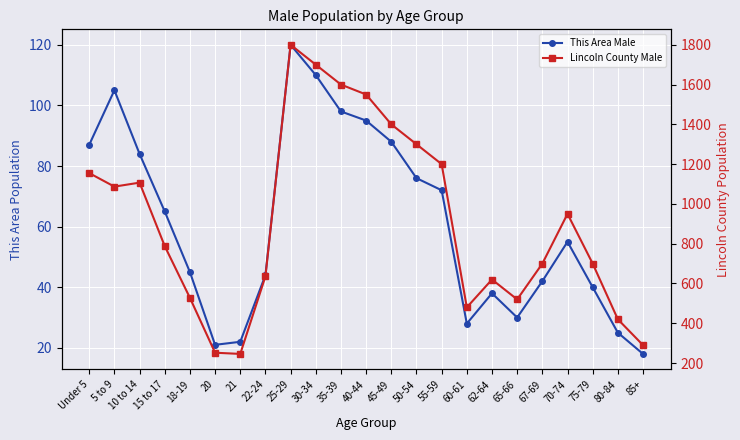

Where is Lincoln County Male nearest to the value 1023?

5 to 9